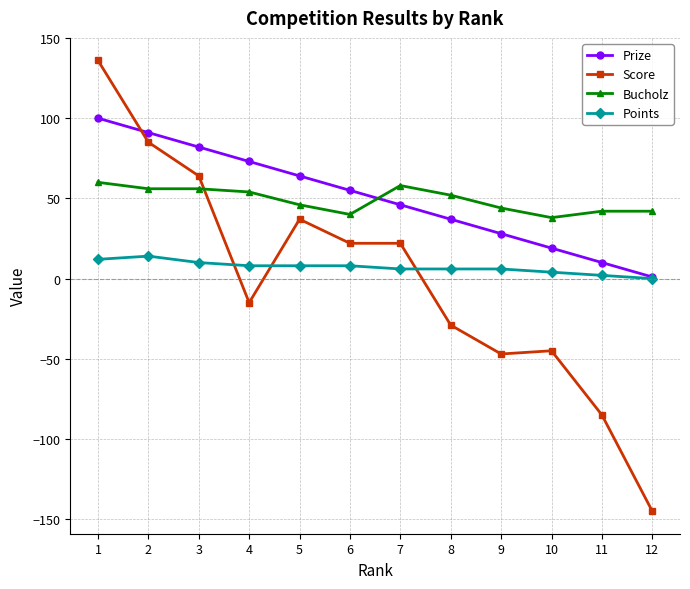

Where do Points and Score first cross each other?

3 and 4